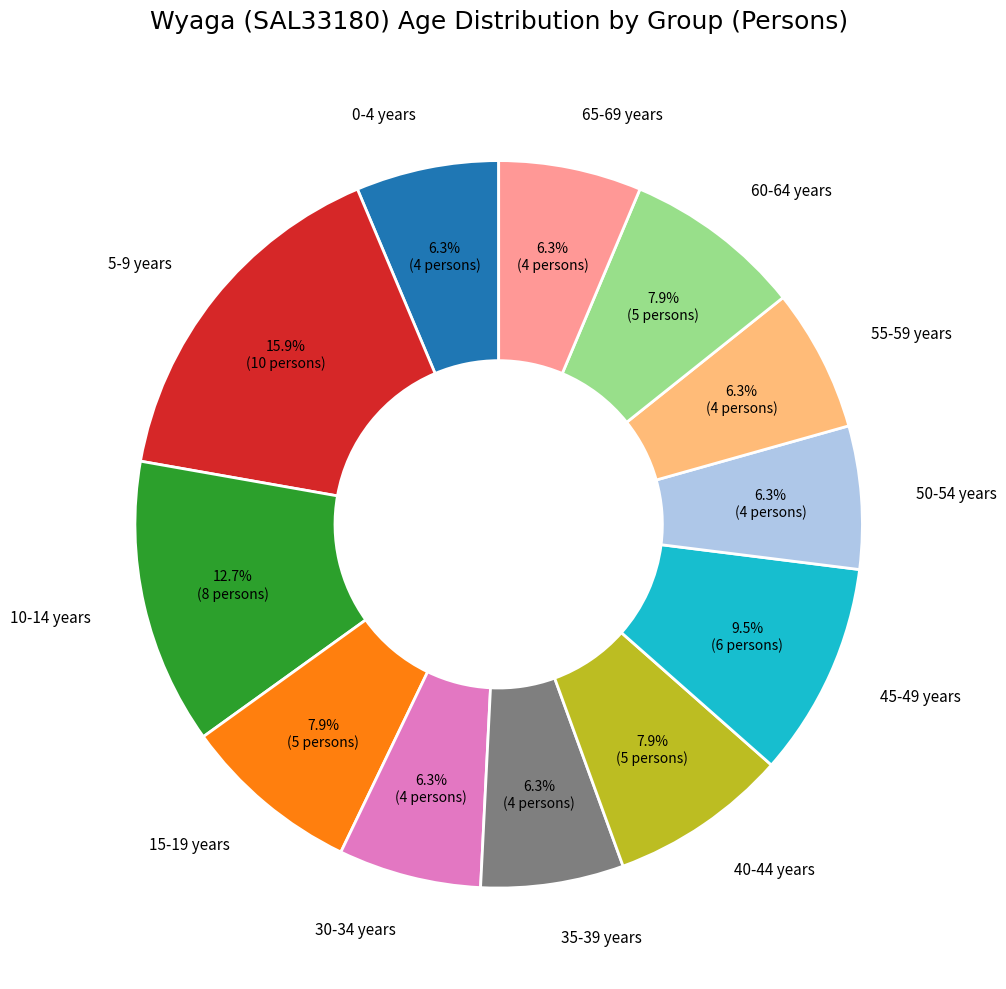

Is there a majority slice in this chart?

No